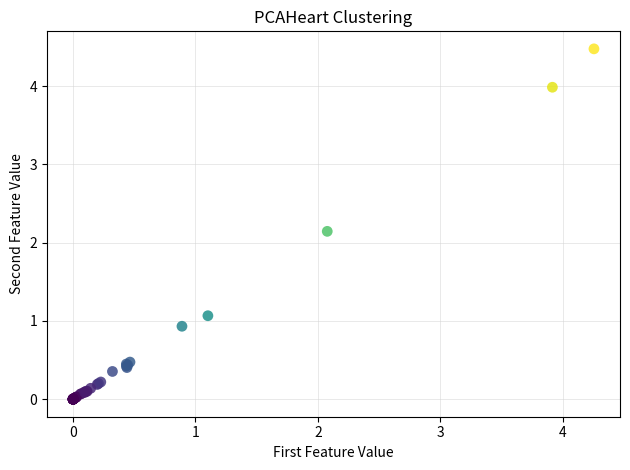

What Y value in the scatter plot is closest to 2?

2.1